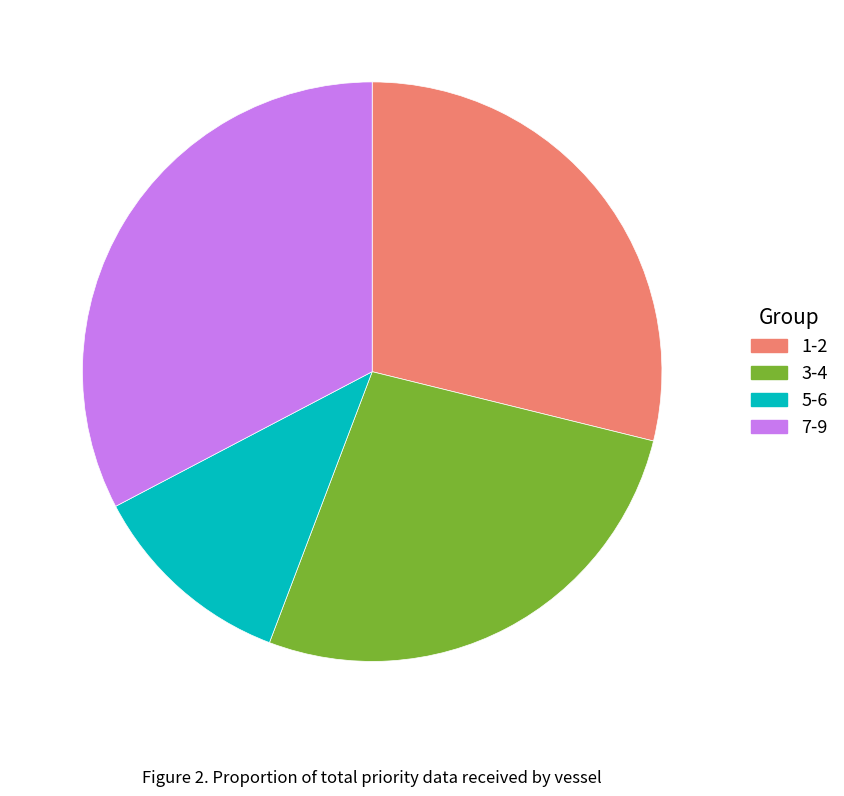

True or false: 1-2 accounts for 29% of the total.

True